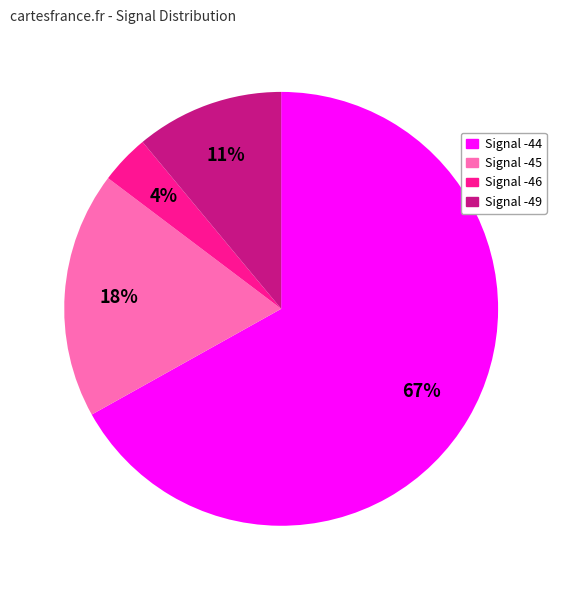

To the nearest percent, what is the difference between the largest and smallest slice percentages?

63%